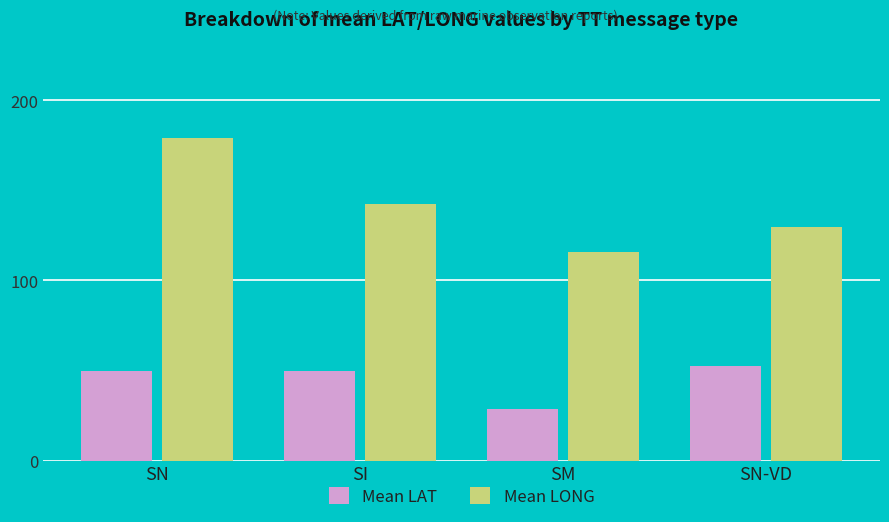

Rank the categories by Mean LONG value from lowest to highest.

SM, SN-VD, SI, SN